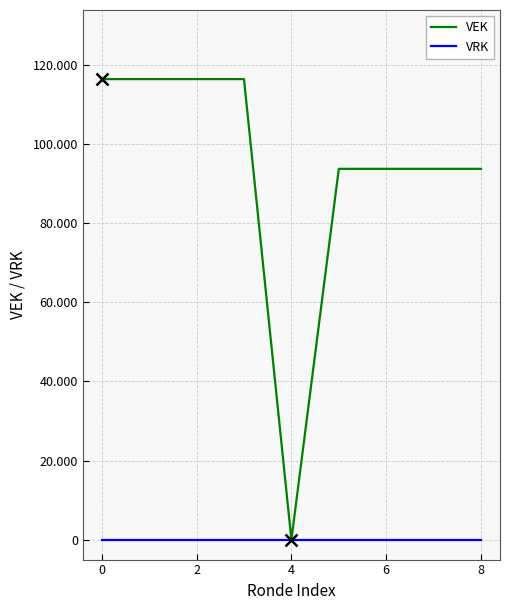

What are all the series names shown in the legend?

VEK, VRK